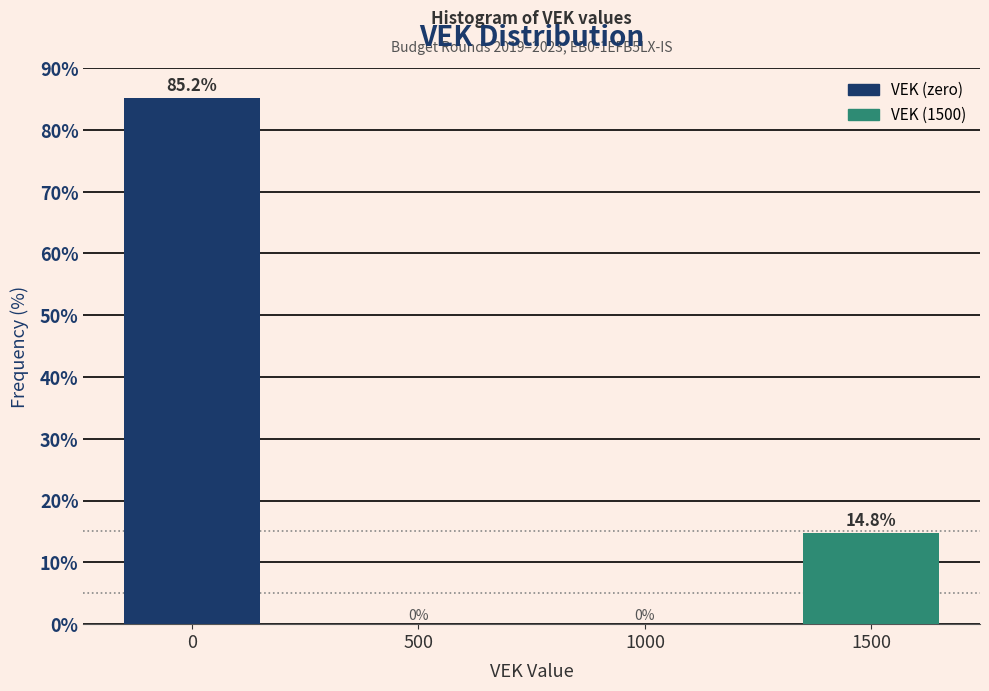

Reading left to right, transcribe all the data shown in this chart.

0=85.2	500=0.0	1000=0.0	1500=14.8